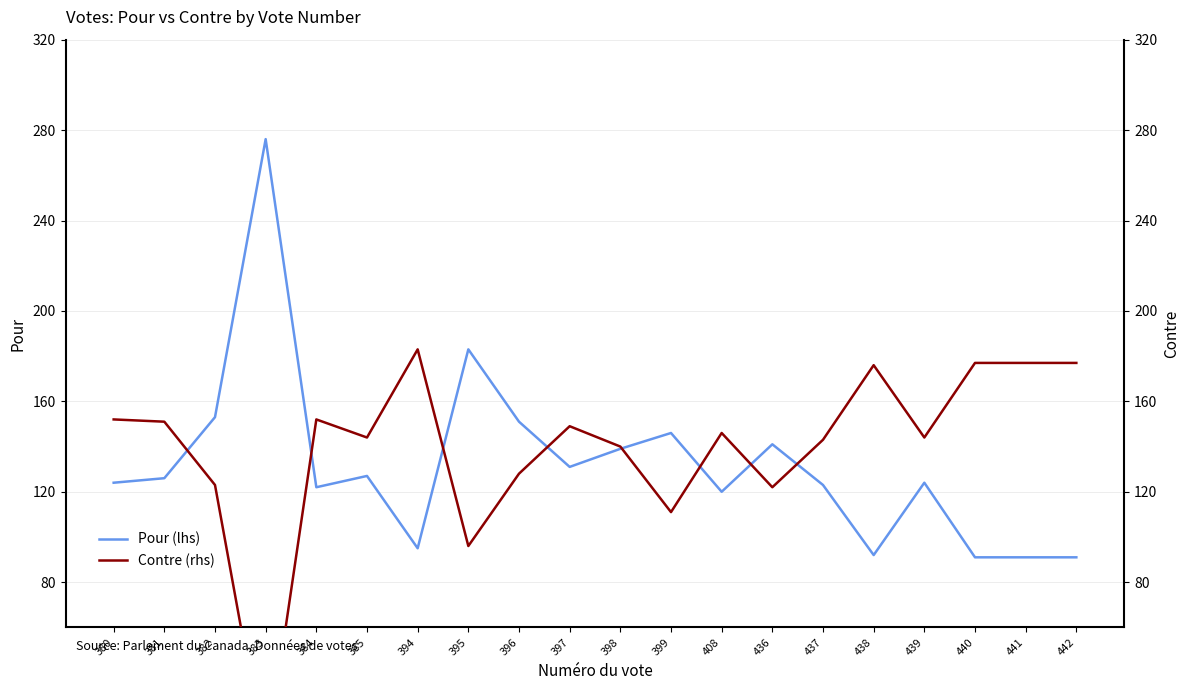

What is the lowest value of the Pour (lhs) series?

91